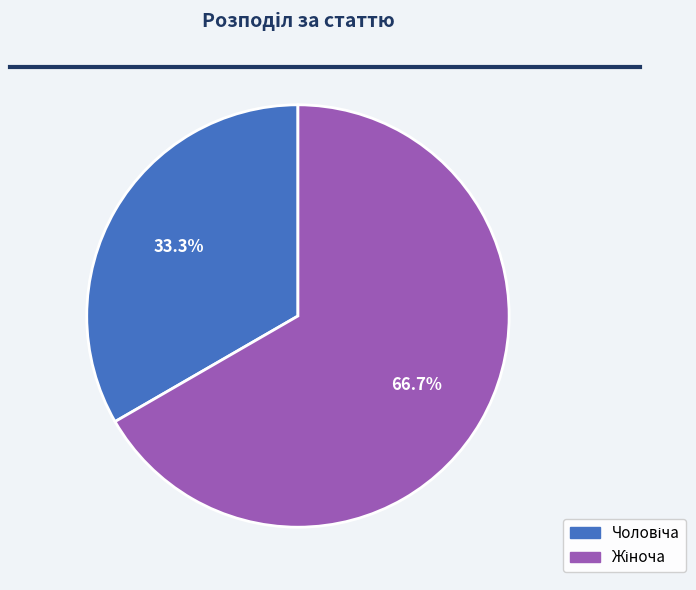

To the nearest percent, what is the difference between the largest and smallest slice percentages?

33%